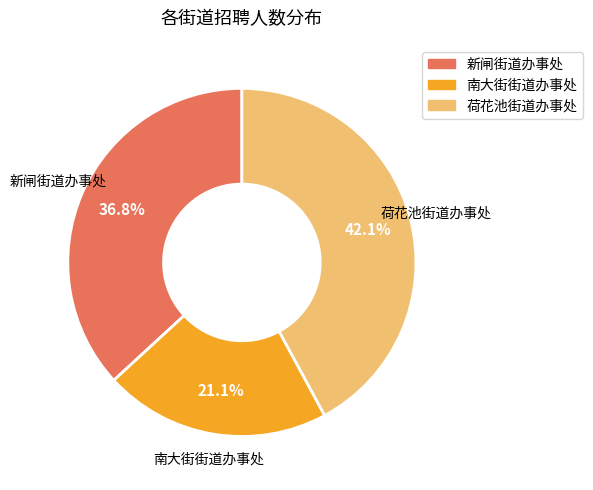

To the nearest percent, what percentage of the pie is 荷花池街道办事处?

42%